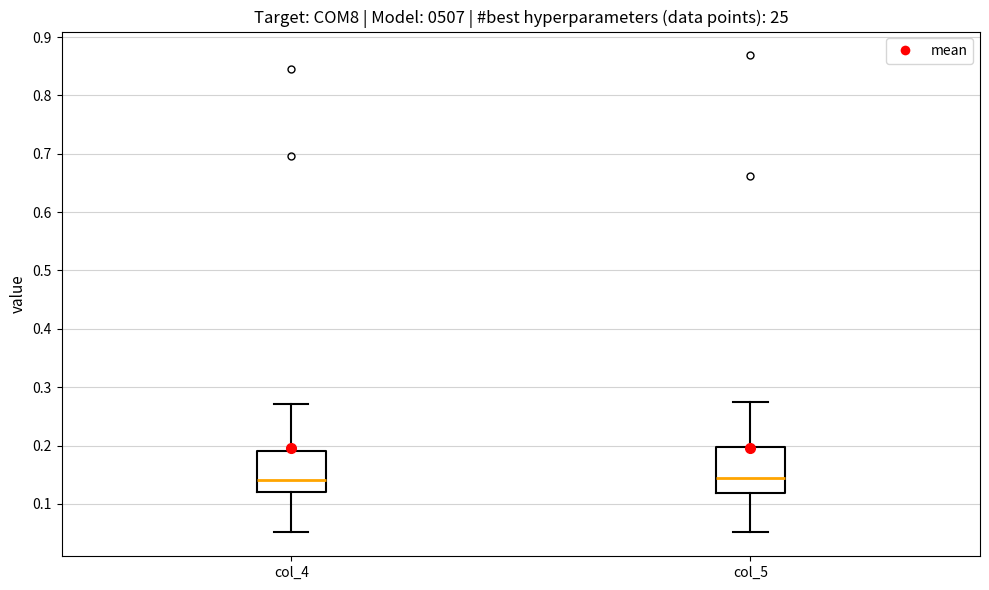

Reading left to right, transcribe this box plot: for each box, give where its median line is, the range the box spans, and where its two whiskers end, as read against the y-axis. The values are not printed on the chart, so give them approximately, as read against the axis.

col_4: median 0.14, box 0.12 to 0.19, whiskers 0.05 to 0.27
col_5: median 0.14, box 0.12 to 0.20, whiskers 0.05 to 0.27